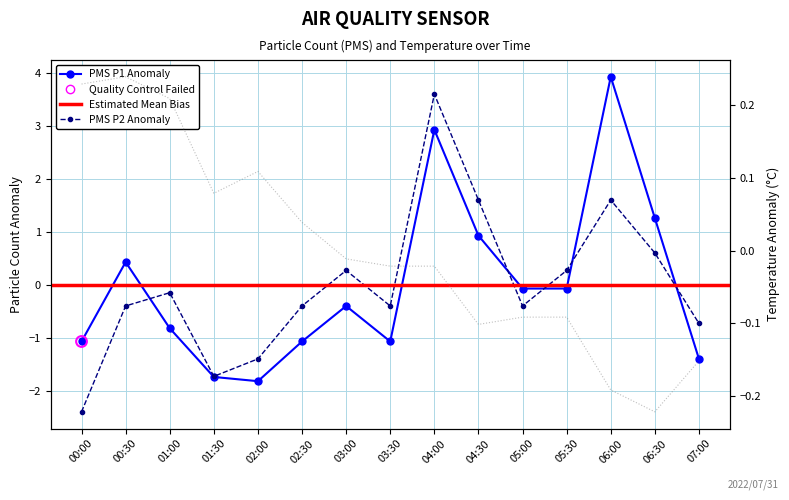

What is the total value across all series at 04:00?

6.5